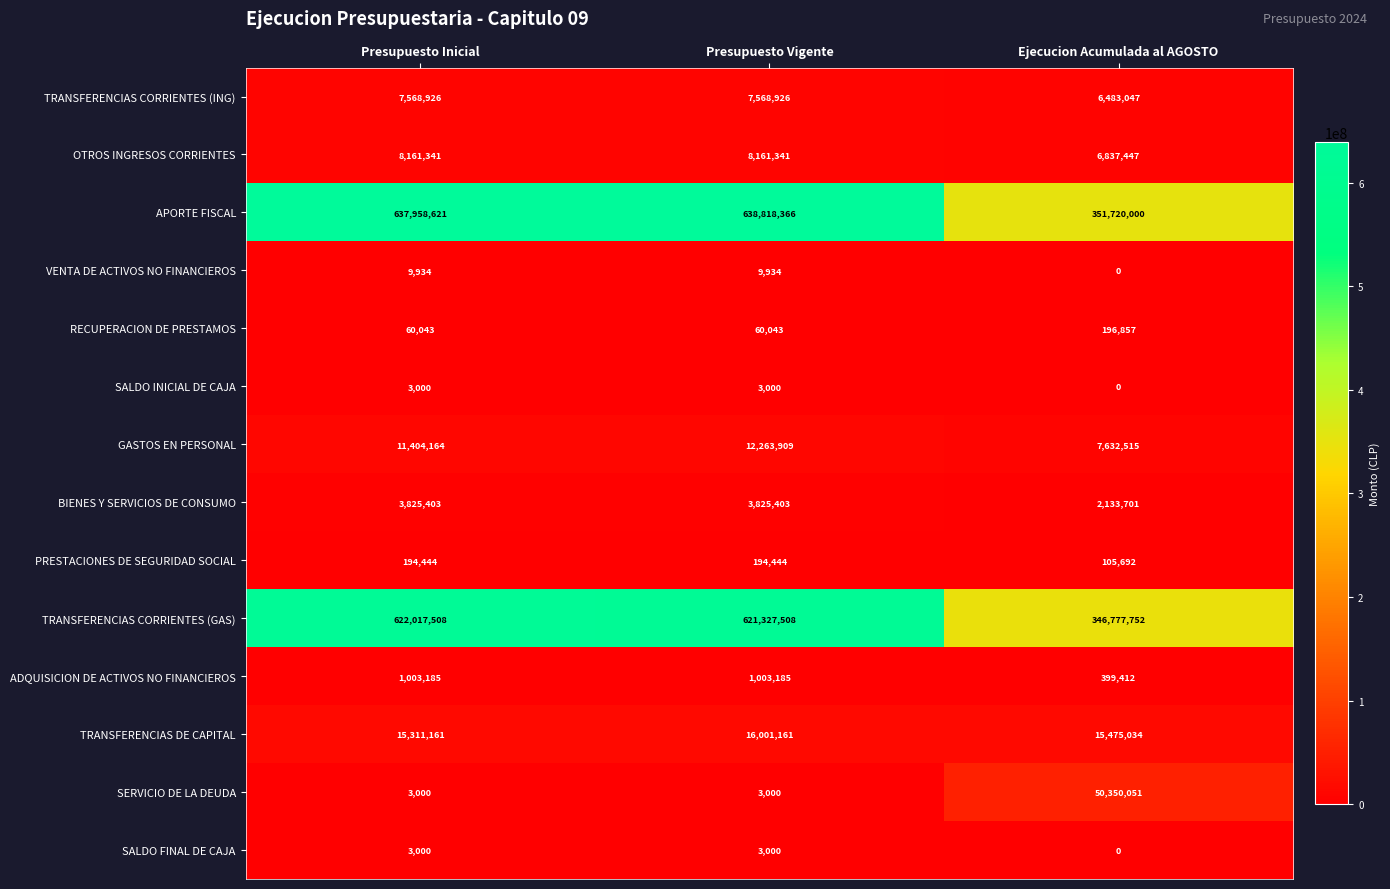

Which label corresponds to the largest value in the chart?

Presupuesto Vigente